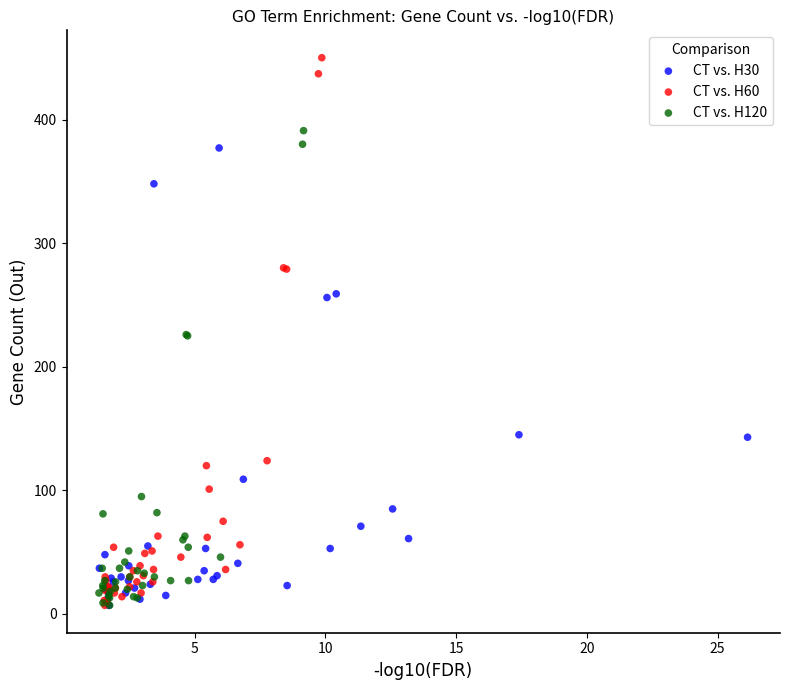

Which series has the largest Y range (max minus min)?

CT vs. H60